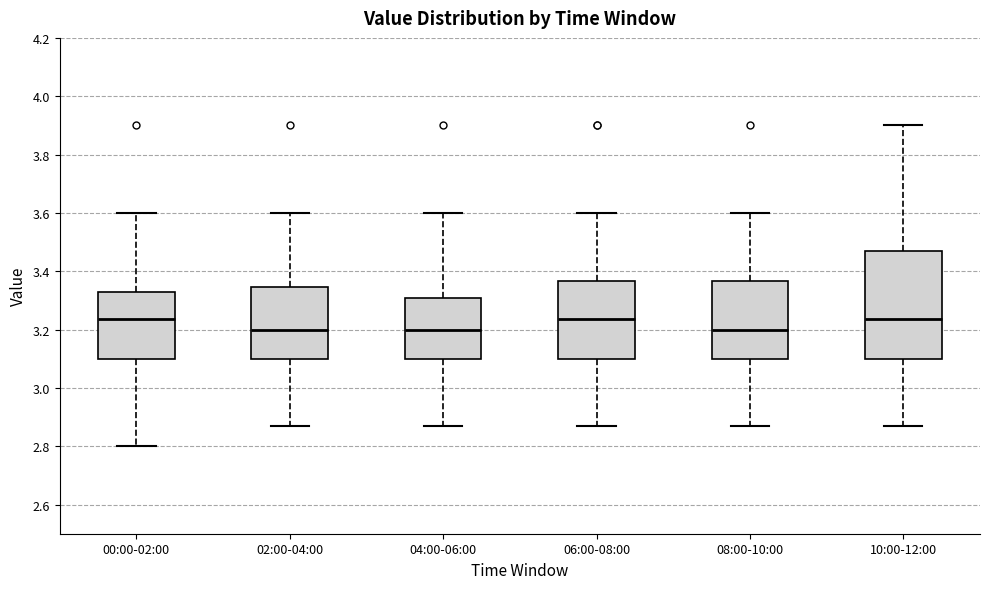

Reading left to right, read every box against the y-axis: the position of its median line, the range the box covers, and the ends of its whiskers. The values are not printed on the chart, so give them approximately, as read against the axis.

00:00-02:00: median 3.24, box 3.10 to 3.34, whiskers 2.80 to 3.60
02:00-04:00: median 3.20, box 3.10 to 3.34, whiskers 2.88 to 3.60
04:00-06:00: median 3.20, box 3.10 to 3.30, whiskers 2.88 to 3.60
06:00-08:00: median 3.24, box 3.10 to 3.36, whiskers 2.88 to 3.60
08:00-10:00: median 3.20, box 3.10 to 3.36, whiskers 2.88 to 3.60
10:00-12:00: median 3.24, box 3.10 to 3.48, whiskers 2.88 to 3.90